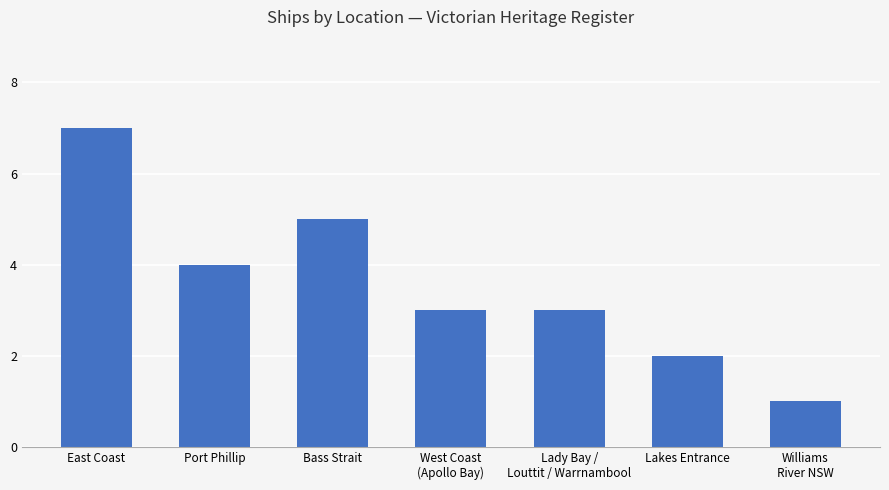

Approximately how many times larger is the value at West Coast
(Apollo Bay) compared to Williams
River NSW?

3.0